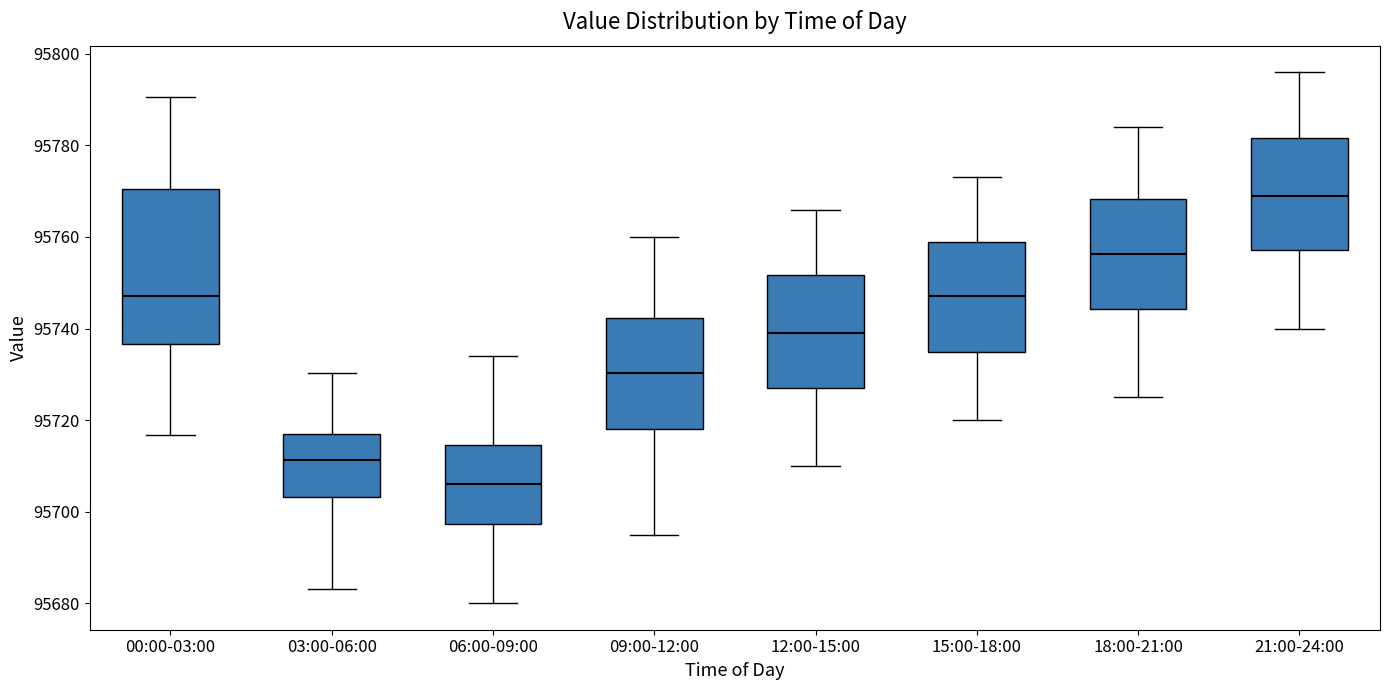

Reading left to right, read every box against the y-axis: the position of its median line, the range the box covers, and the ends of its whiskers. The values are not printed on the chart, so give them approximately, as read against the axis.

00:00-03:00: median 95748, box 95736 to 95770, whiskers 95716 to 95790
03:00-06:00: median 95712, box 95704 to 95716, whiskers 95684 to 95730
06:00-09:00: median 95706, box 95698 to 95714, whiskers 95680 to 95734
09:00-12:00: median 95730, box 95718 to 95742, whiskers 95696 to 95760
12:00-15:00: median 95740, box 95728 to 95752, whiskers 95710 to 95766
15:00-18:00: median 95748, box 95734 to 95758, whiskers 95720 to 95774
18:00-21:00: median 95756, box 95744 to 95768, whiskers 95726 to 95784
21:00-24:00: median 95770, box 95758 to 95782, whiskers 95740 to 95796